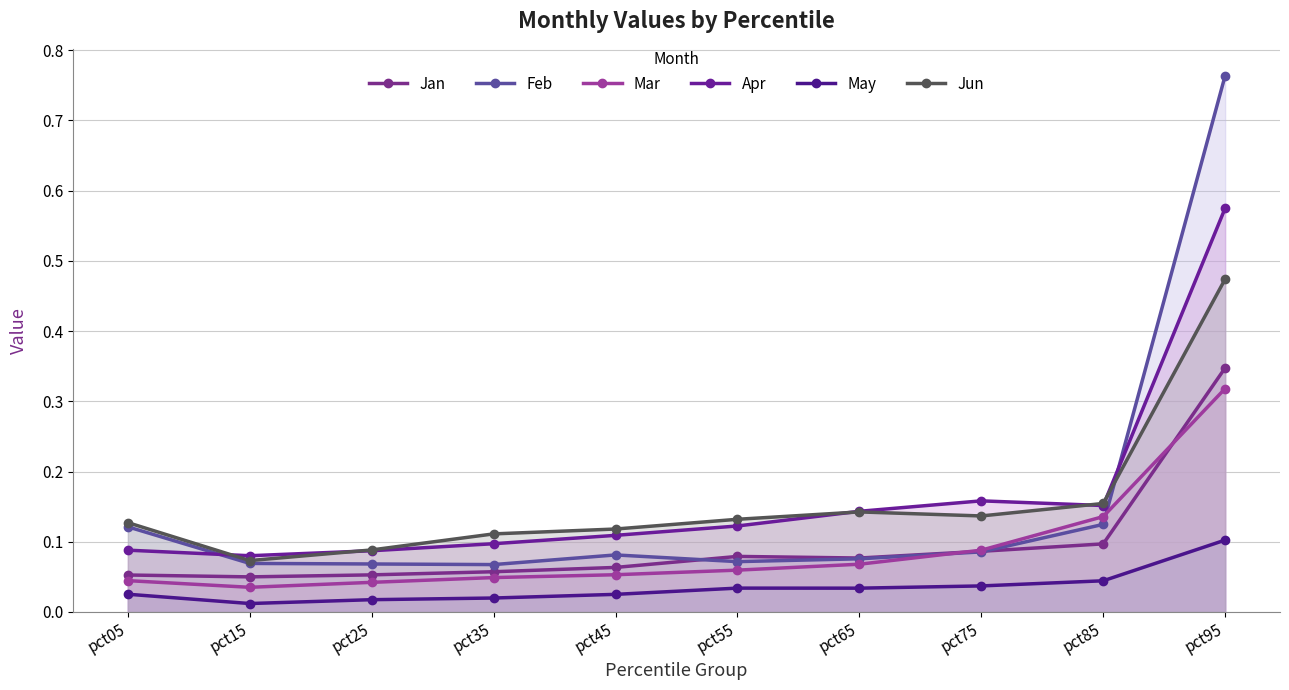

Which series changed the most between pct65 and pct85?

Mar